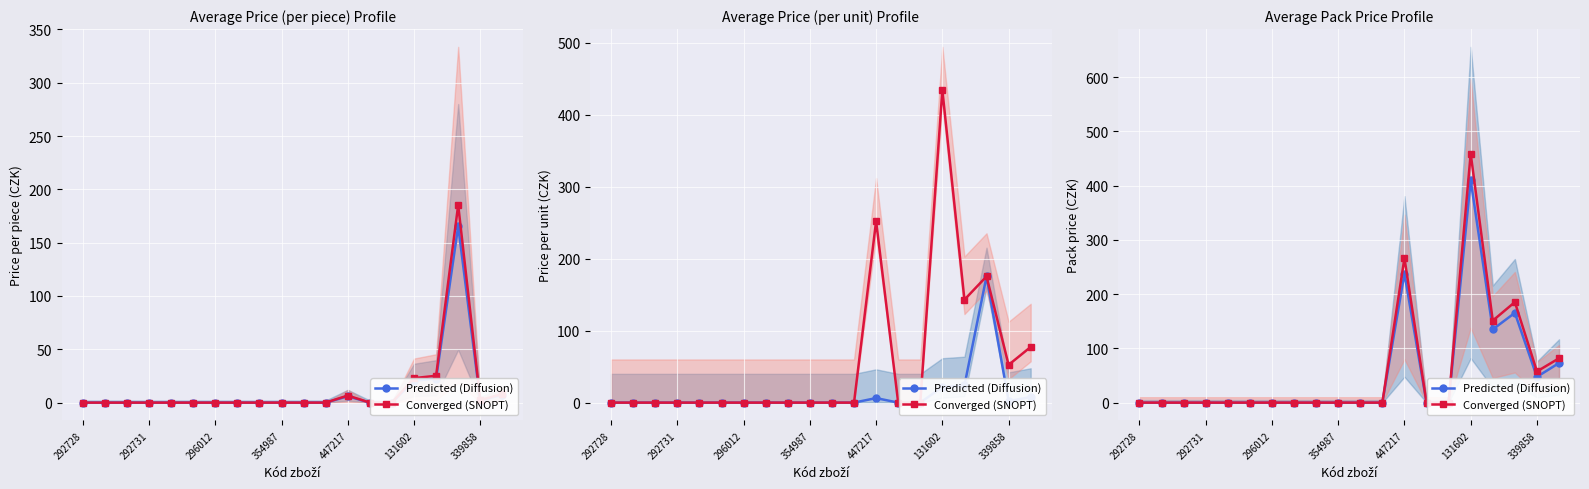

The Predicted (Diffusion) series shows 282.3 at 10. True or false?

False